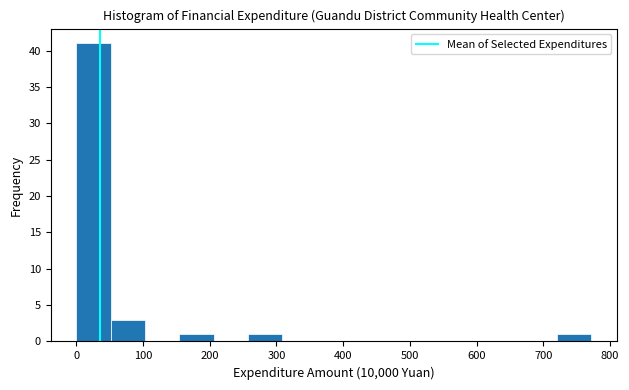

How tall is the bar that spans 150 to 210 on the x-axis? Neither the bar edges nor the heights are printed on the chart, so give them approximately, as read against the axes.

1